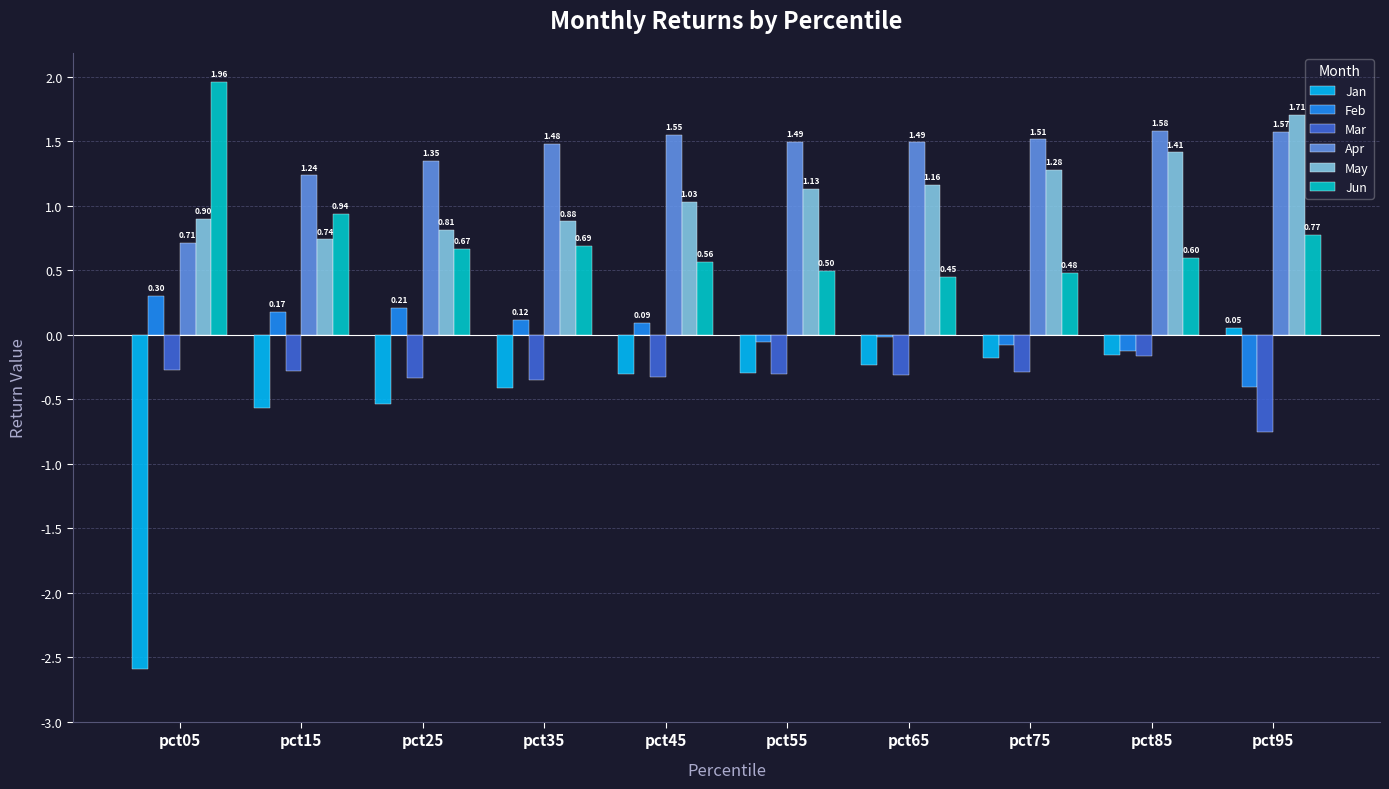

What is the sum of the May values at pct15 and pct45?

1.8